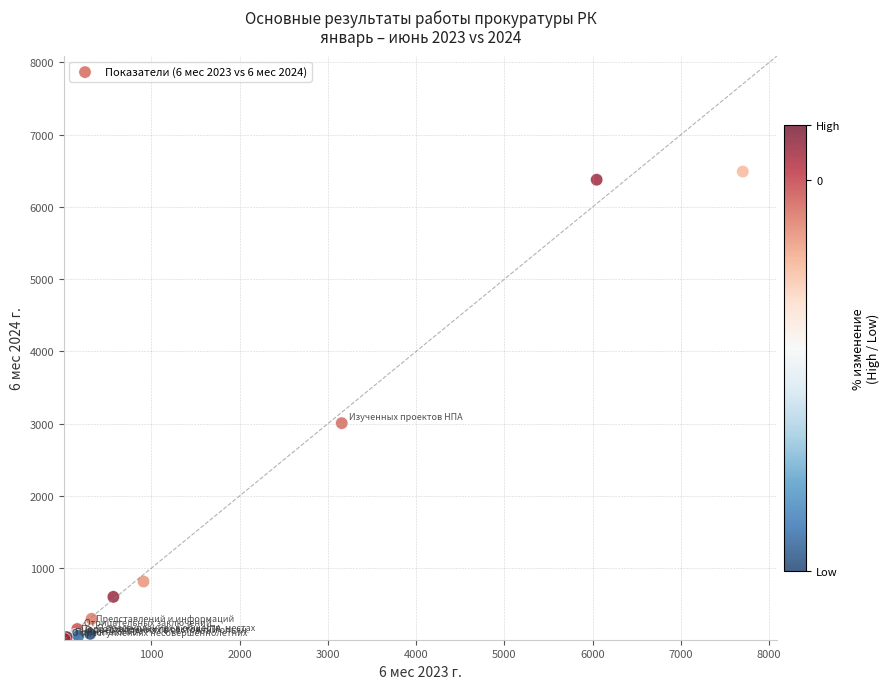

What Y value in the scatter plot is closest to 3250?

3007